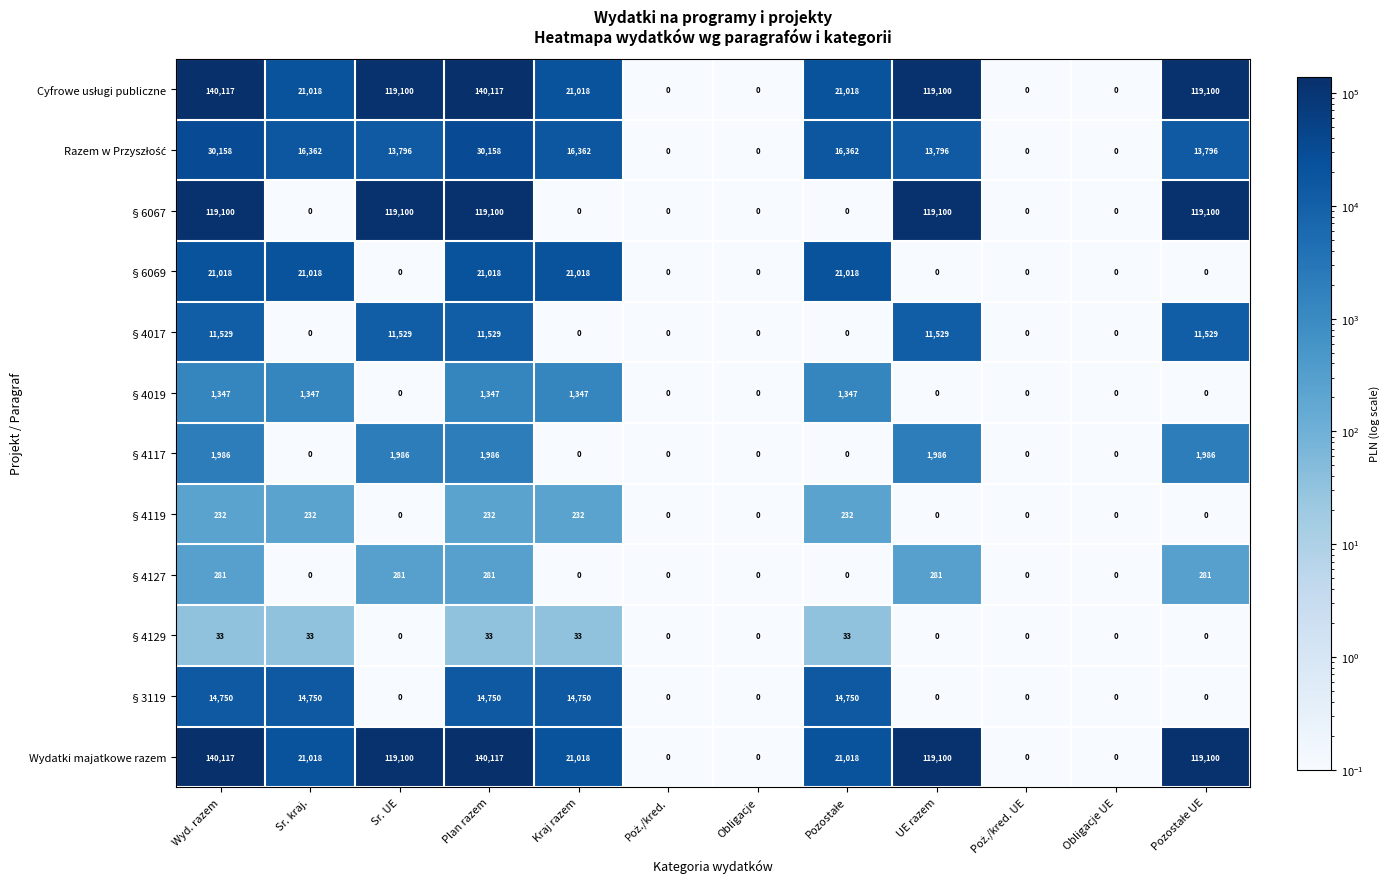

What is the maximum value shown in the chart?

140117